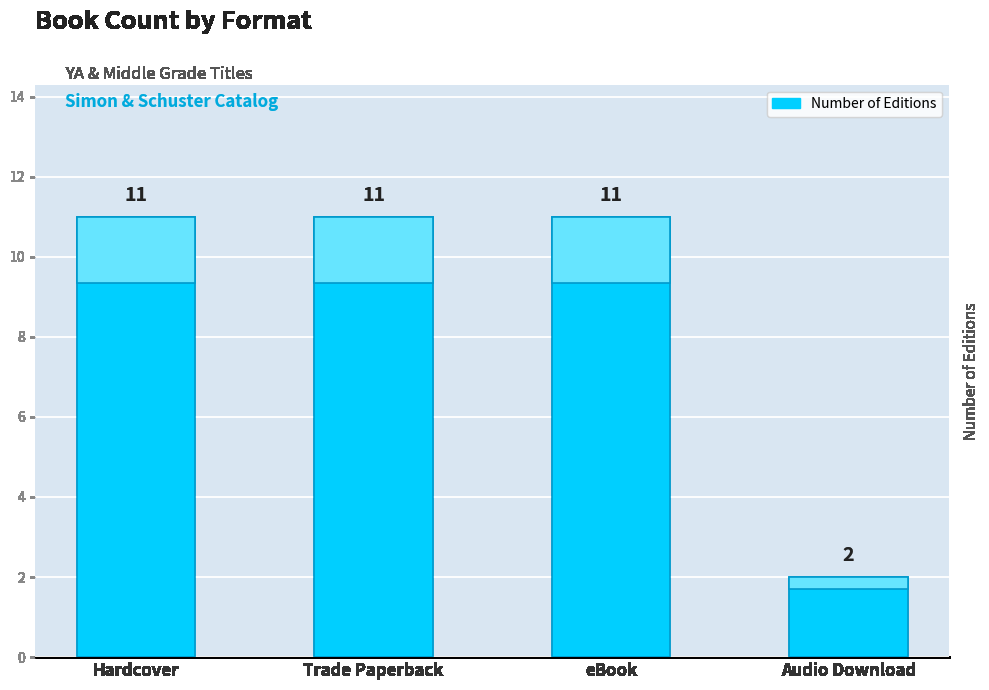

List the labels in order of value, largest first.

Hardcover, Trade Paperback, eBook, Audio Download